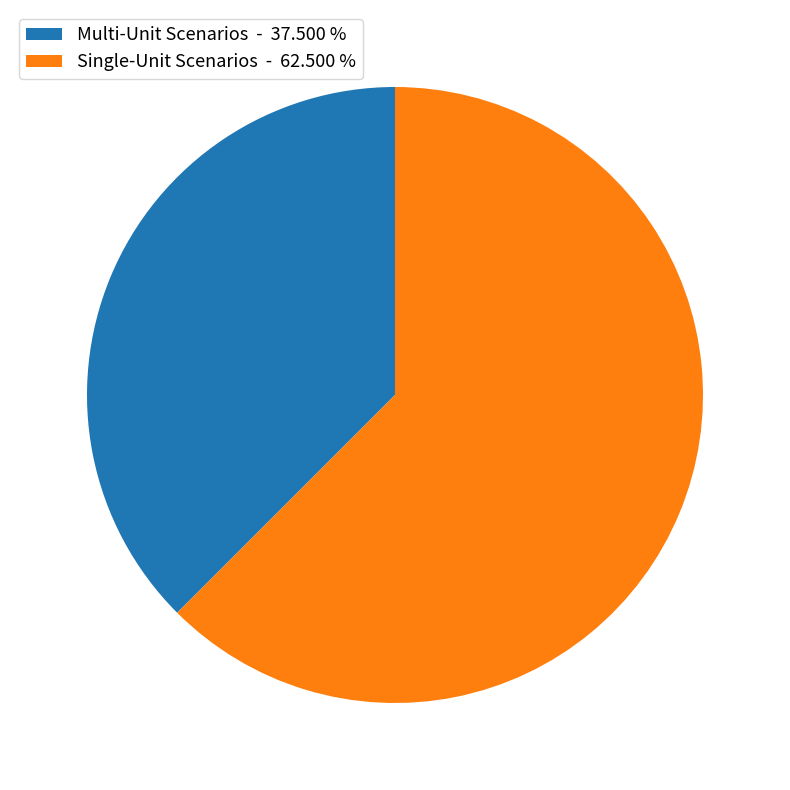

Is the sum of Multi-Unit Scenarios - 37.500 % and Single-Unit Scenarios - 62.500 % greater than half?

Yes